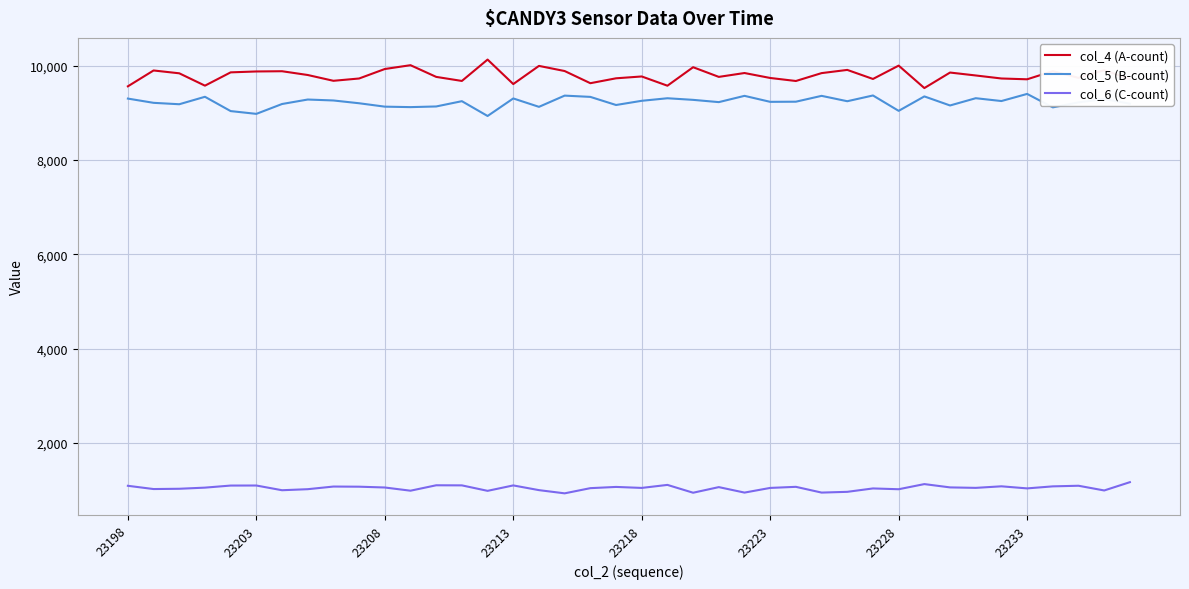

Which series has the widest spread of values?

col_4 (A-count)